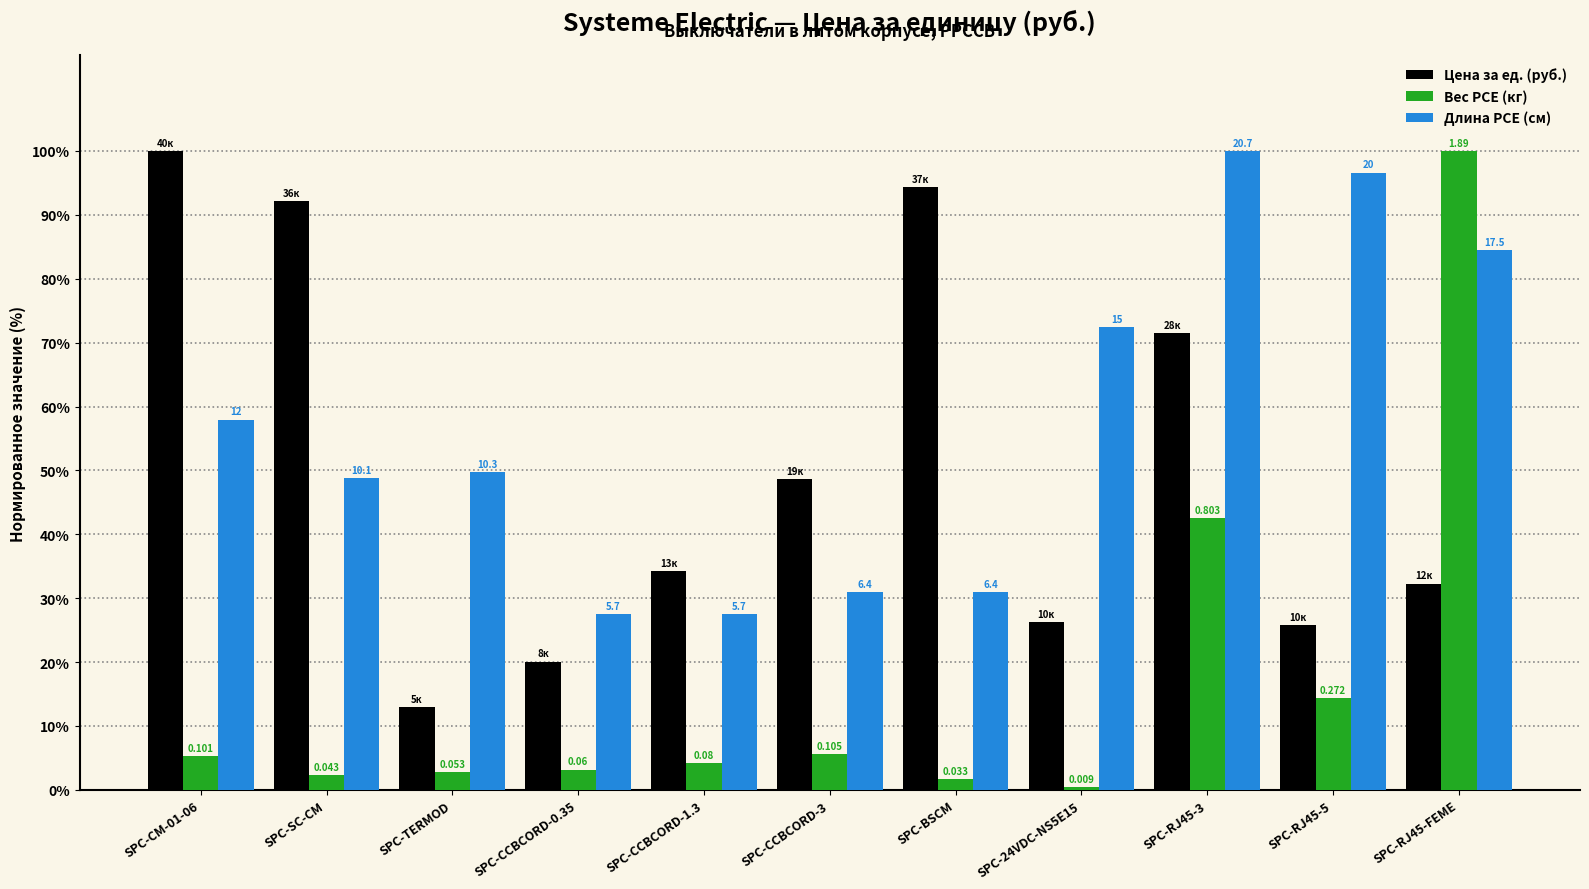

Are the bars grouped side by side (vs. stacked)?

Yes